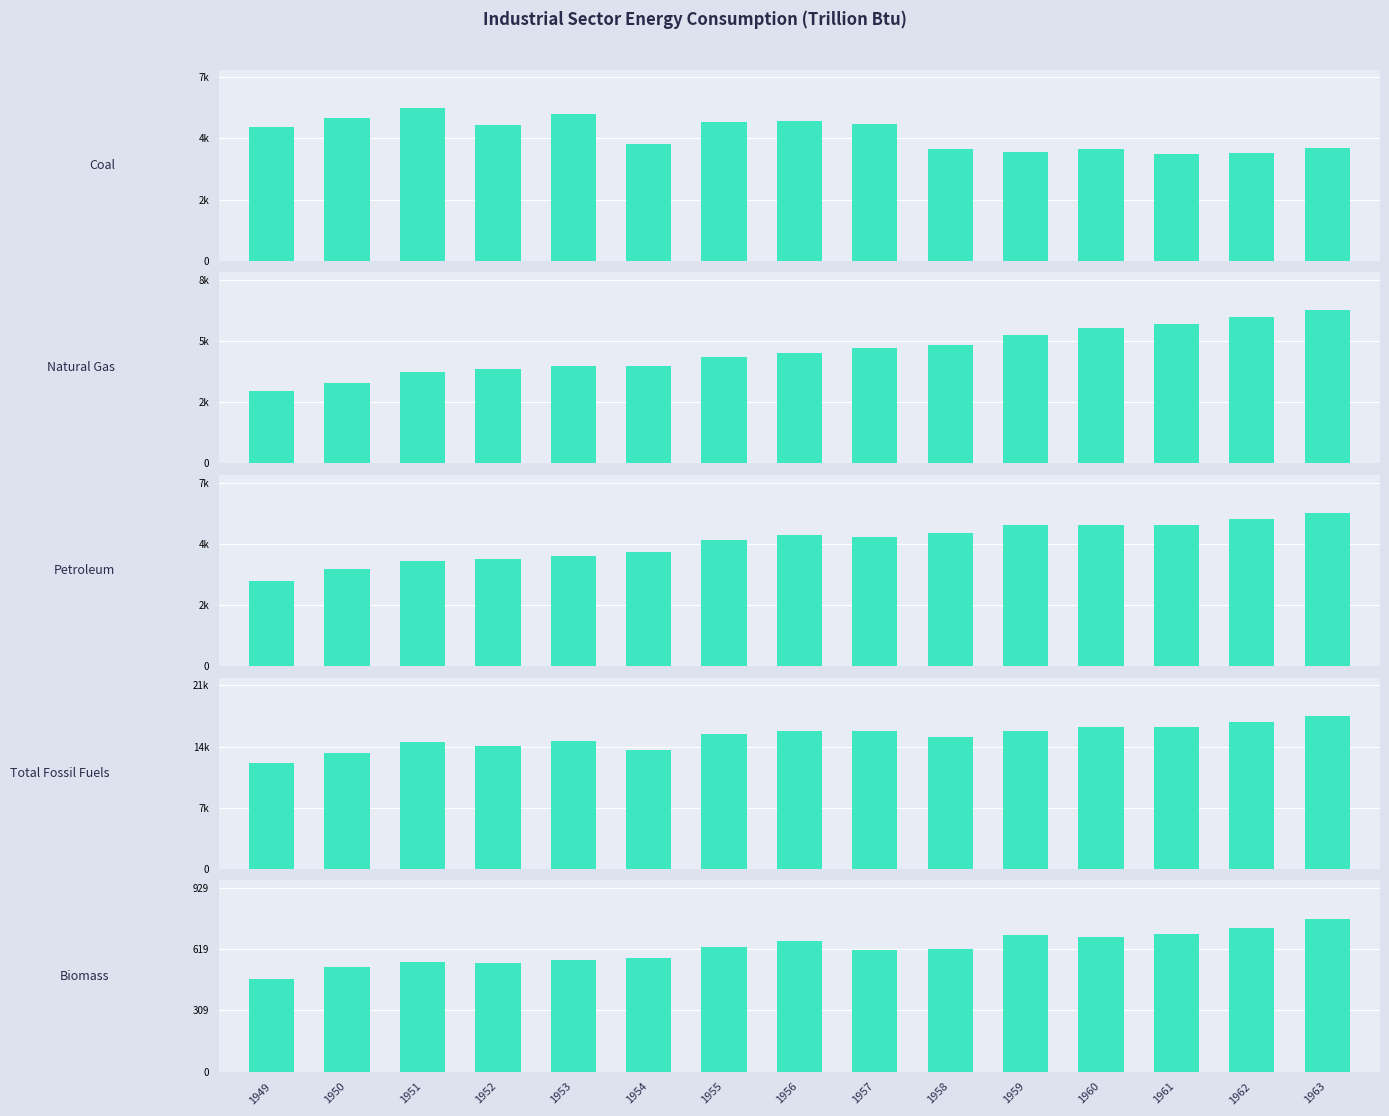

What is the average value of the Natural Gas series?

4964.6